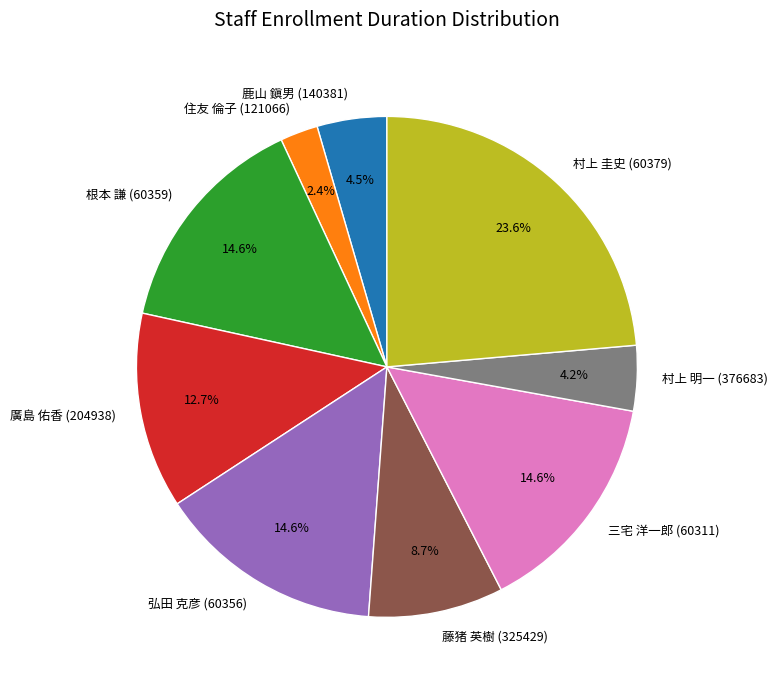

To the nearest percent, what is the difference between the 鹿山 鎭男 (140381) and 三宅 洋一郎 (60311) slice percentages?

10%